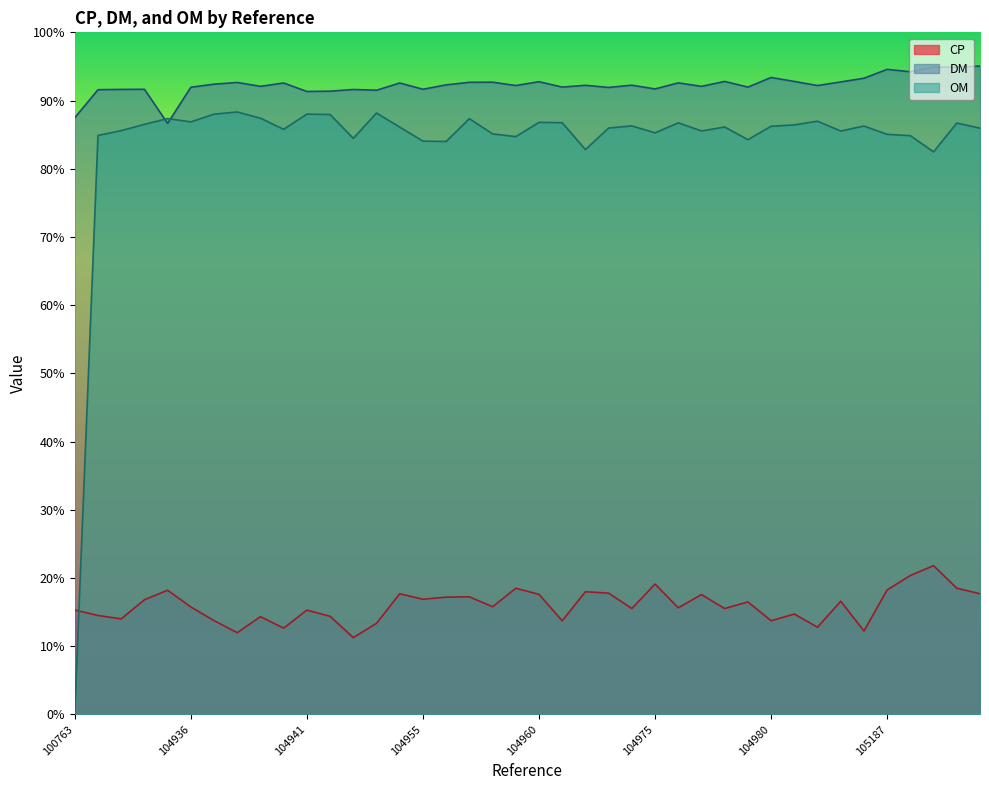

What is the value of the OM point at the 6th from the left?

86.9